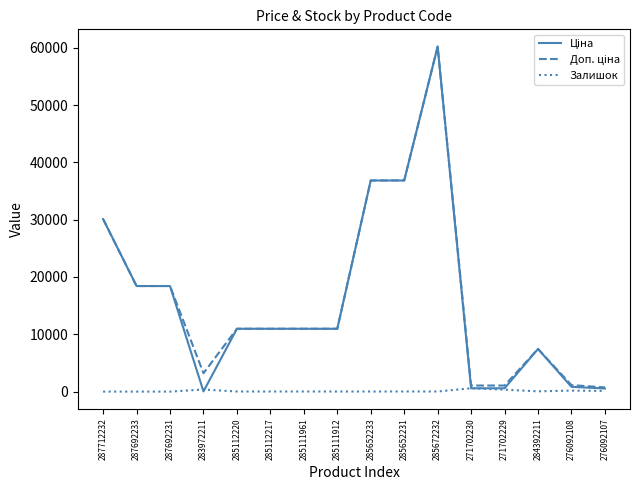

What position from the left is 285112220?

5